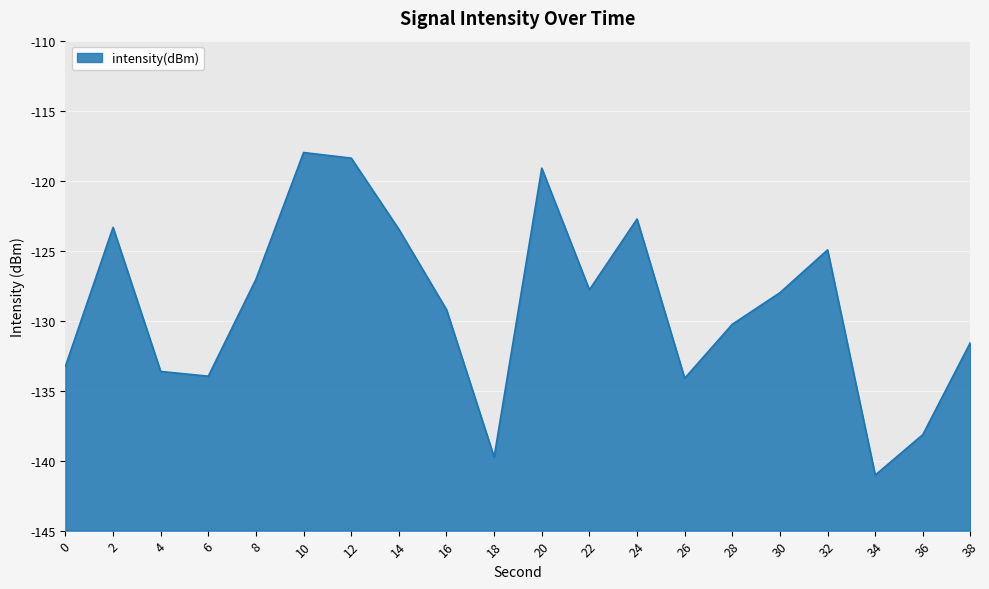

What is the change in value from 6 to 30?

+6.0